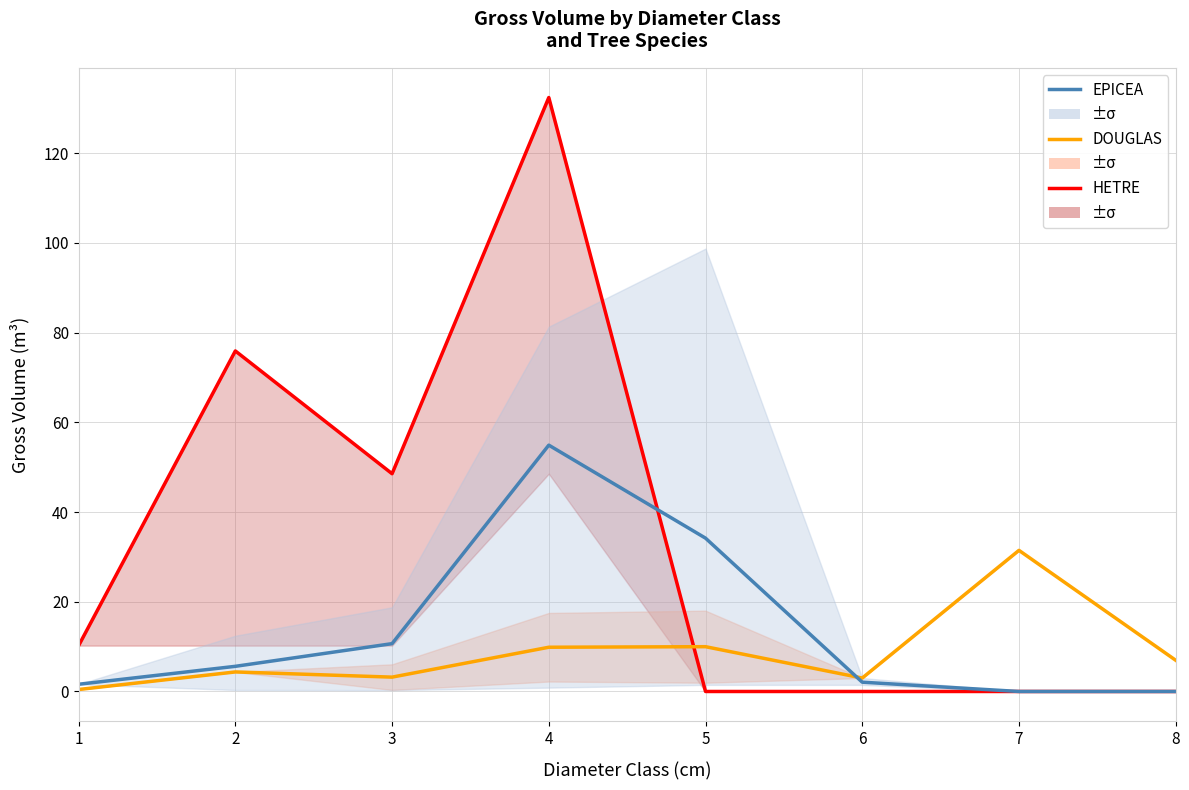

What is the sum of all DOUGLAS values?

69.3